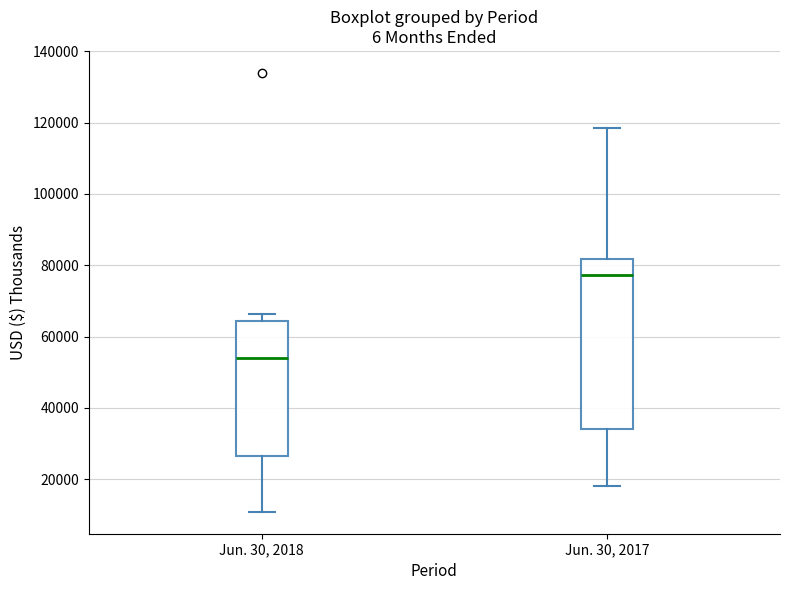

Reading left to right, read every box against the y-axis: the position of its median line, the range the box covers, and the ends of its whiskers. The values are not printed on the chart, so give them approximately, as read against the axis.

Jun. 30, 2018: median 54000, box 26000 to 64000, whiskers 10000 to 66000
Jun. 30, 2017: median 78000, box 34000 to 82000, whiskers 18000 to 118000